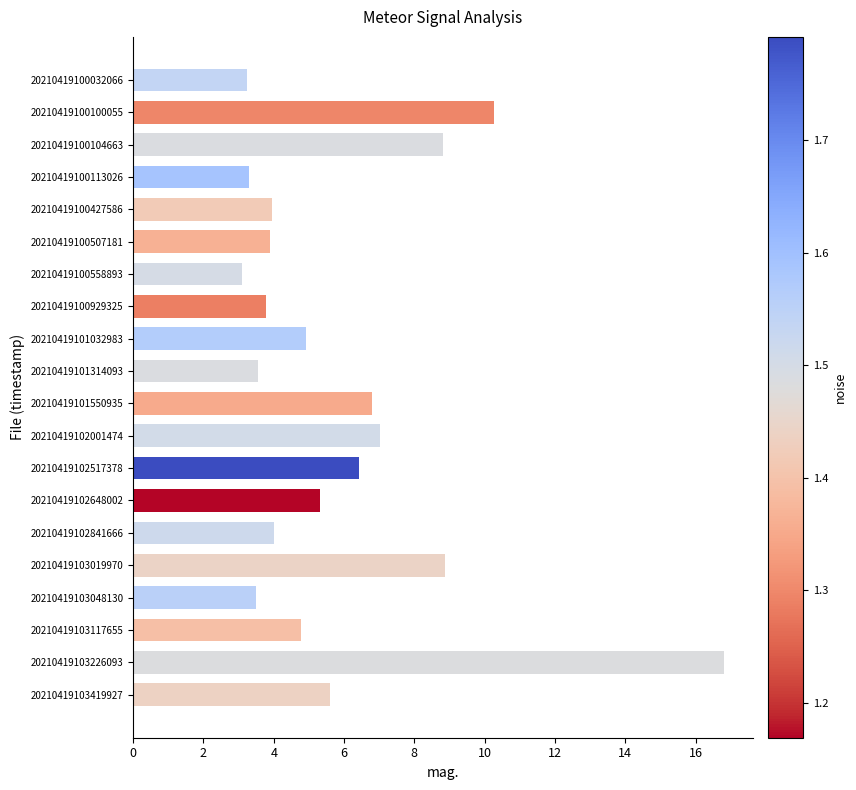

Is it true that the value at 20210419102001474 is 12.2?

False